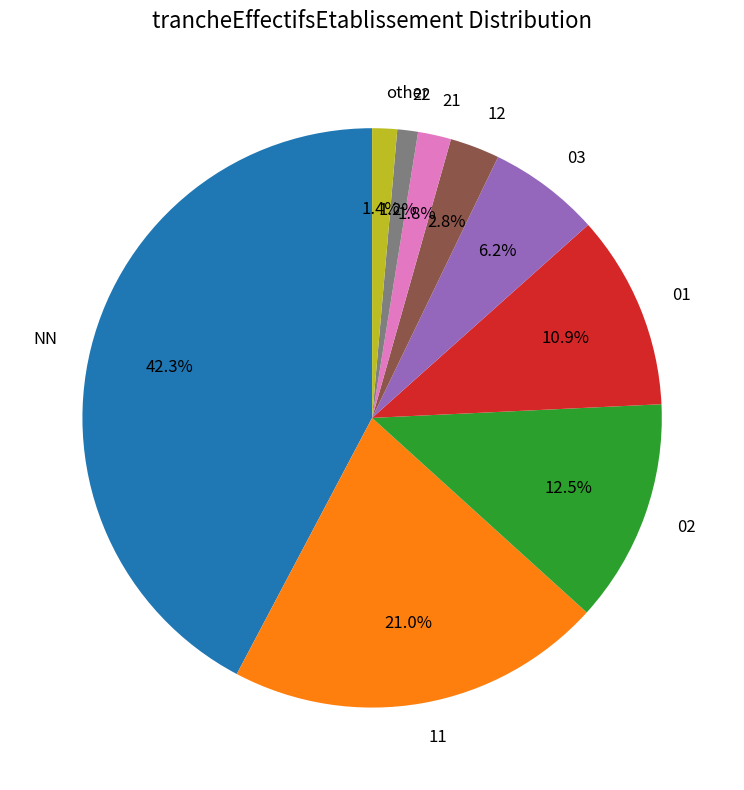

Is 21 the majority of the pie?

No